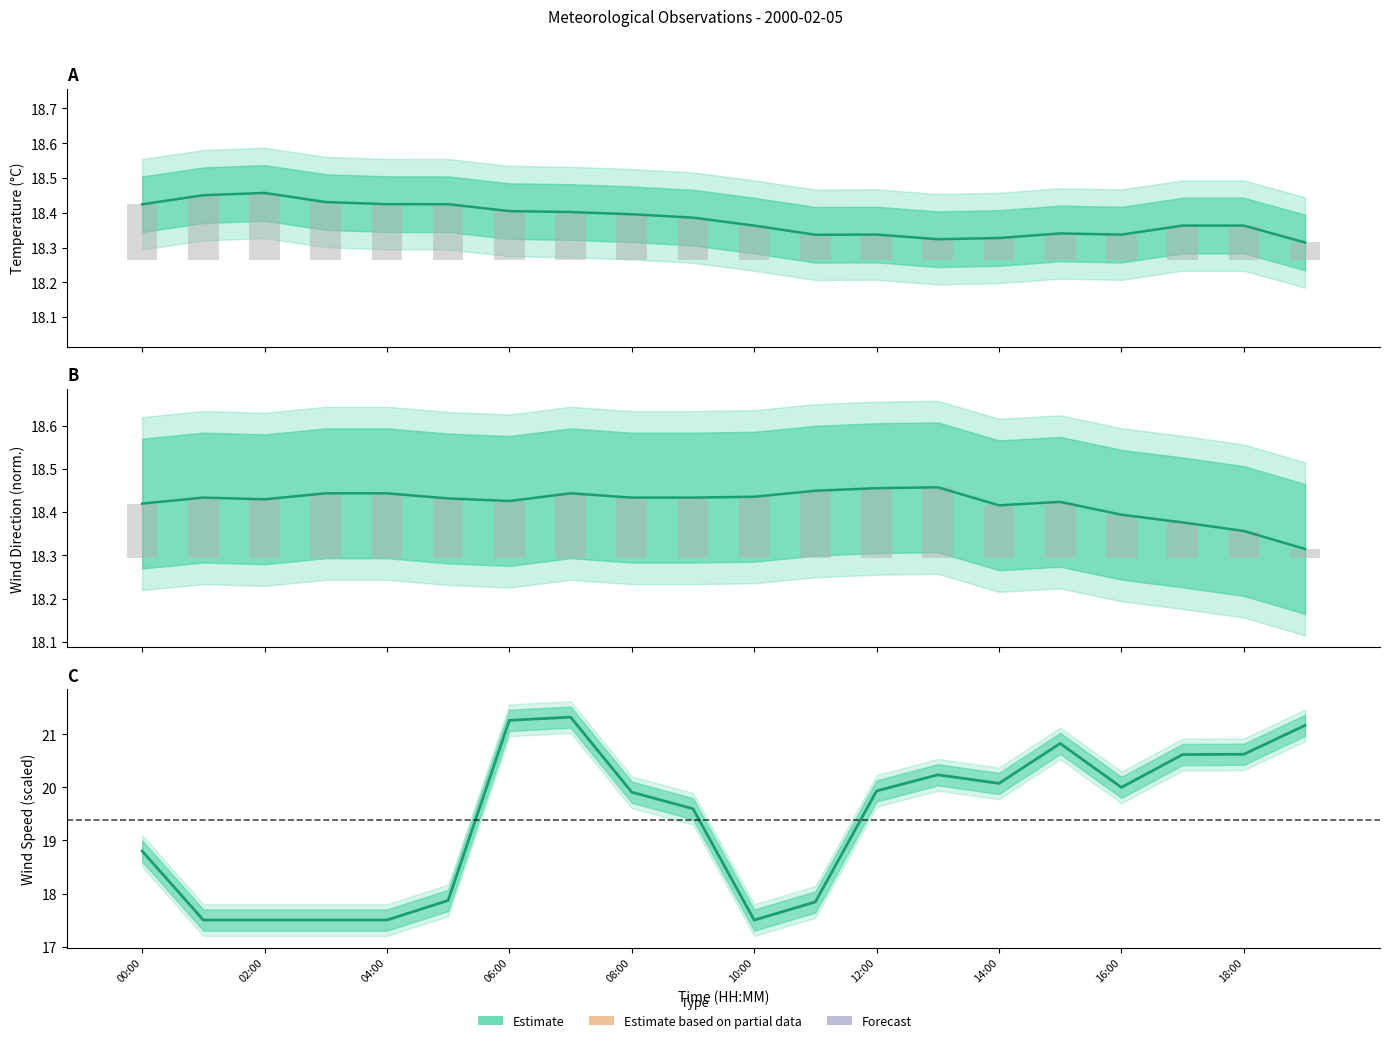

What is the total value across all series at 15?

57.6